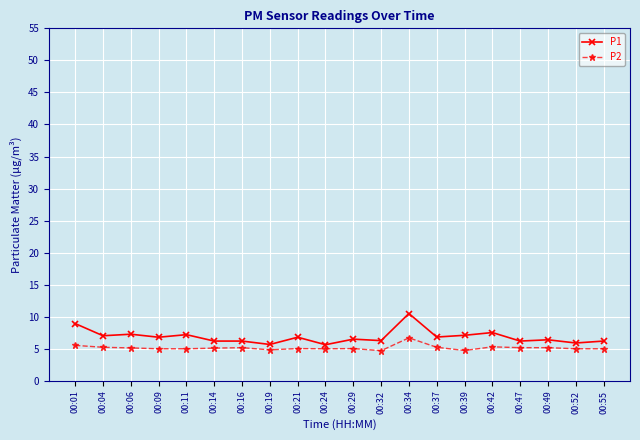

What value does the P1 series have at 00:16?

6.2